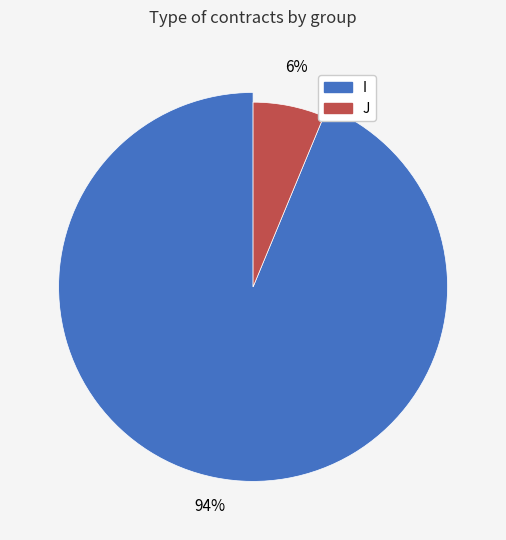

What percentage is the I slice, to the nearest percent?

94%